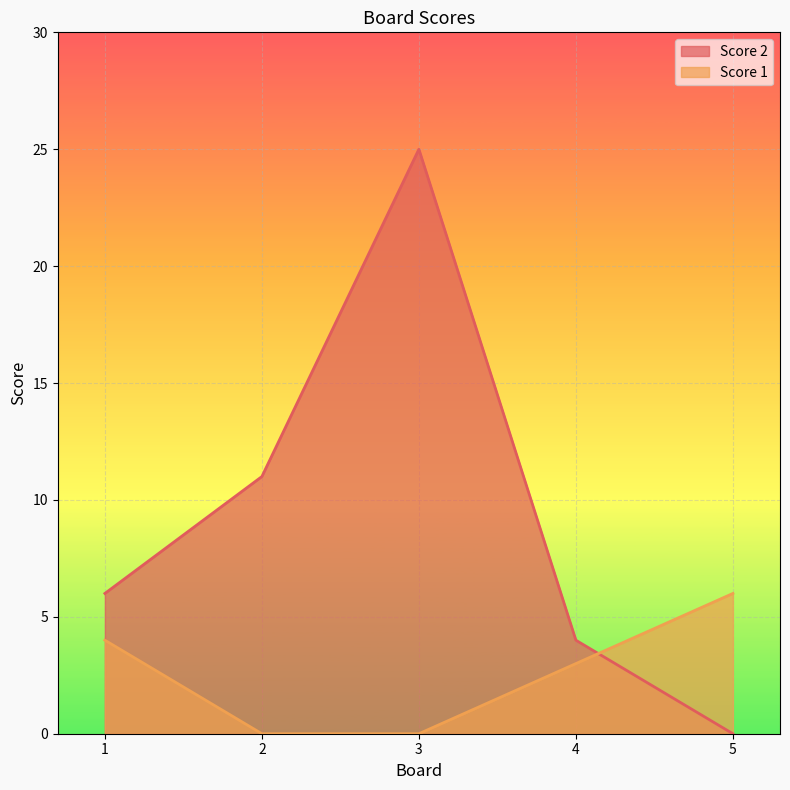

List the series in order of their peak value, highest first.

Score 2, Score 1